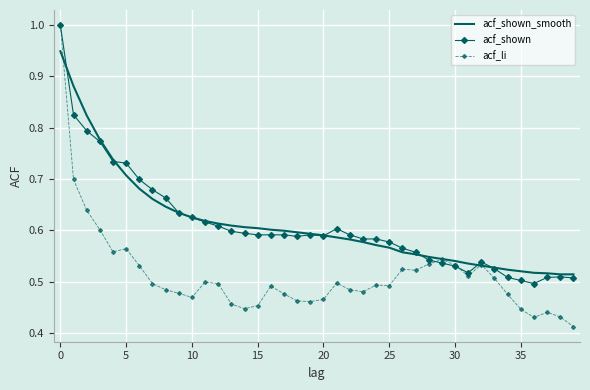

How many series are shown in this chart?

3